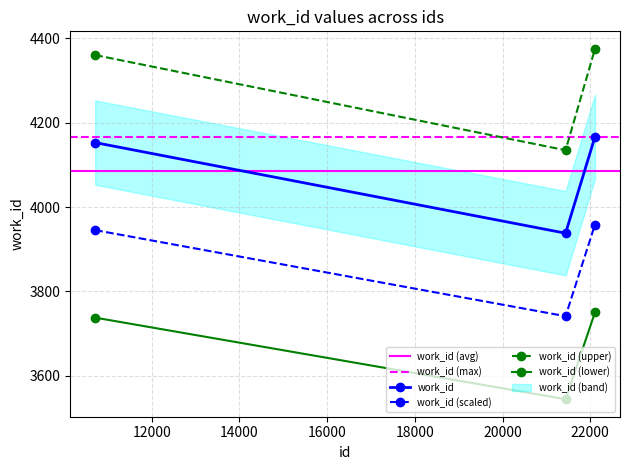

How many data points does each series have?

3